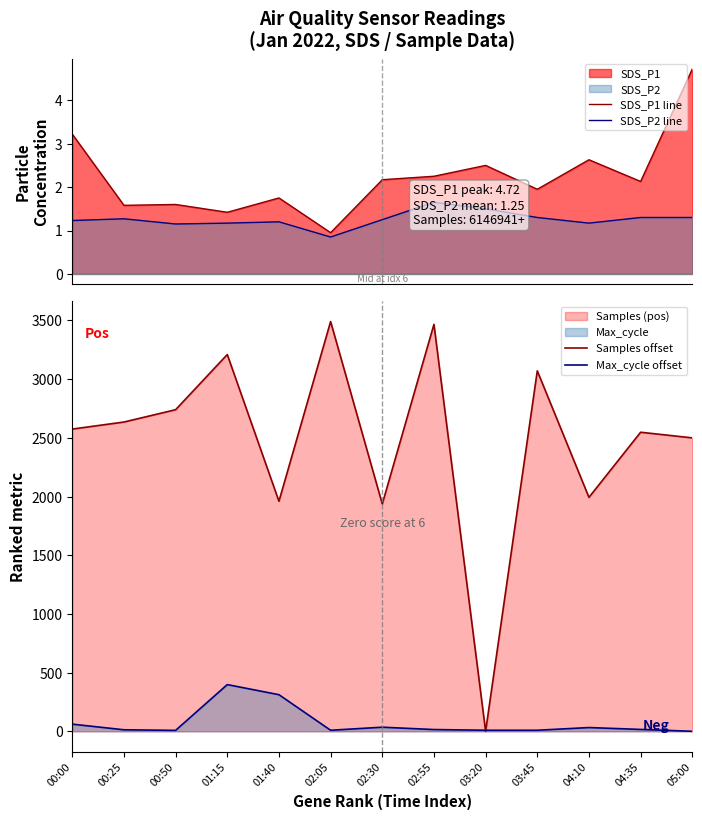

Rank the categories by Samples offset value from highest to lowest.

02:05, 02:55, 01:15, 03:45, 00:50, 00:25, 00:00, 04:35, 05:00, 04:10, 01:40, 02:30, 03:20